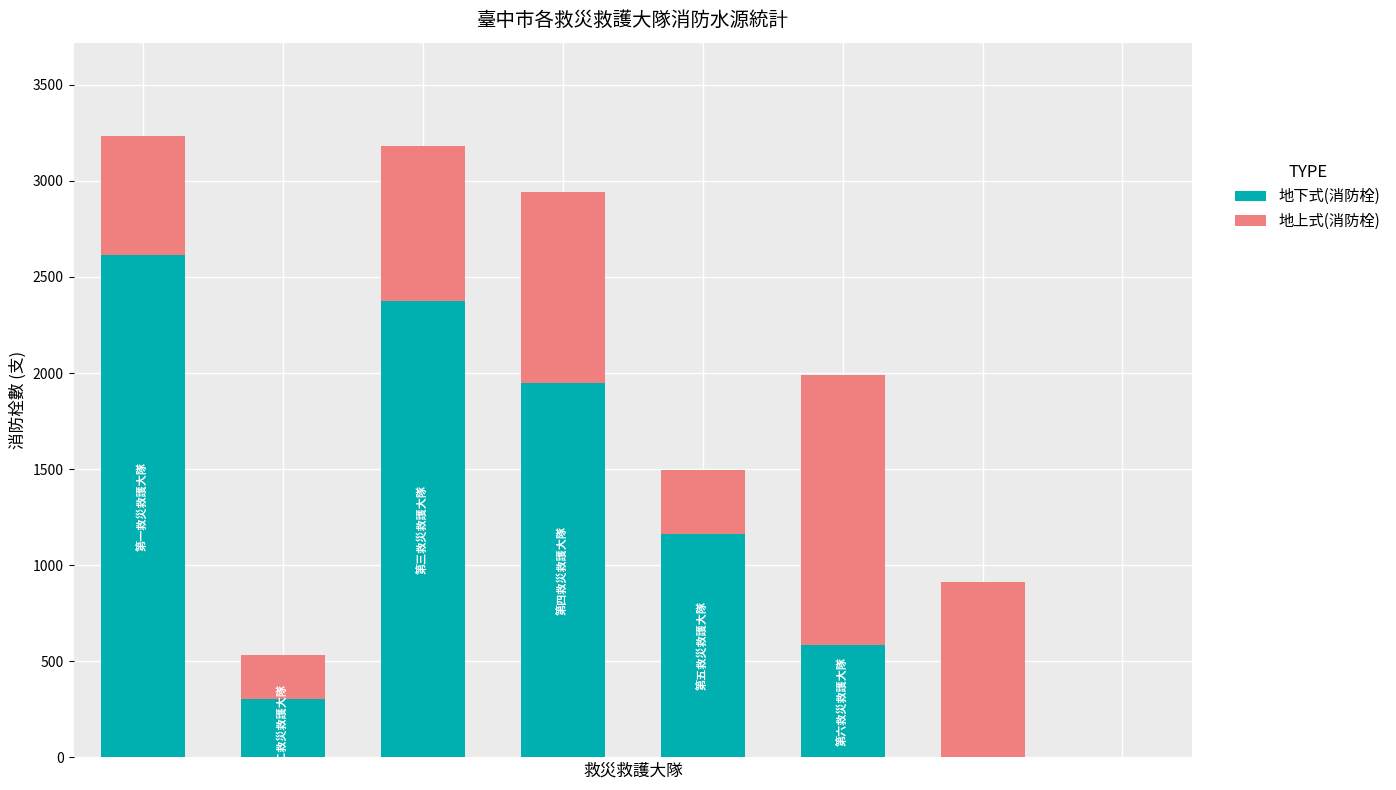

What is the sum of all 地下式(消防栓) values?

8990